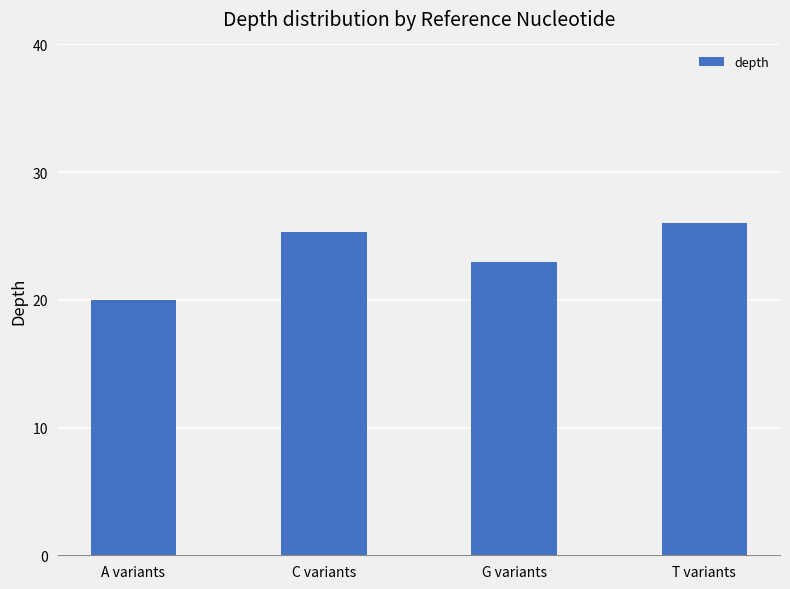

Reading right to left, extract all data points from this chart.

26.0	23.0	25.3	20.0